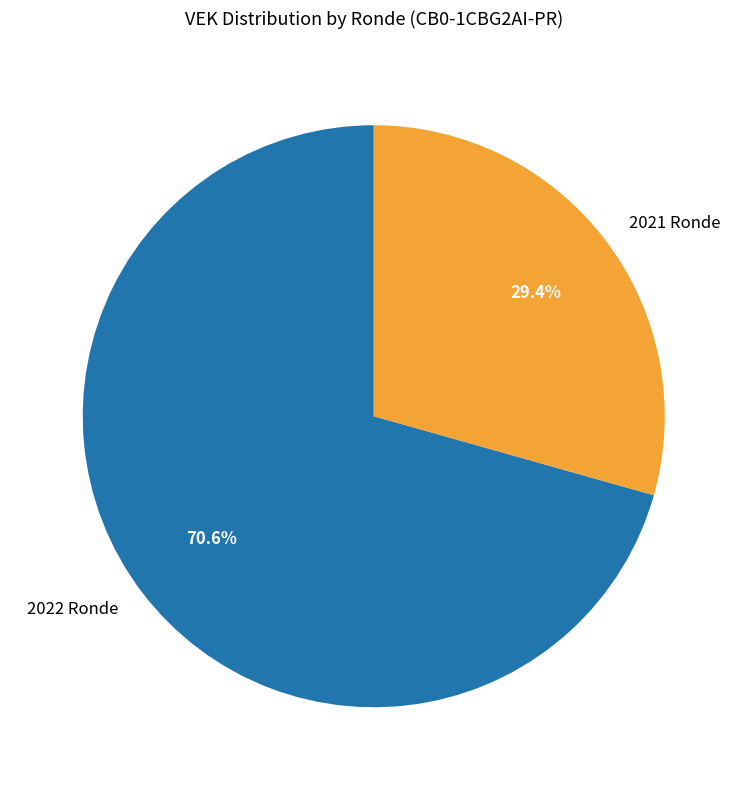

What percentage do 2022 Ronde and 2021 Ronde together represent?

100.0%